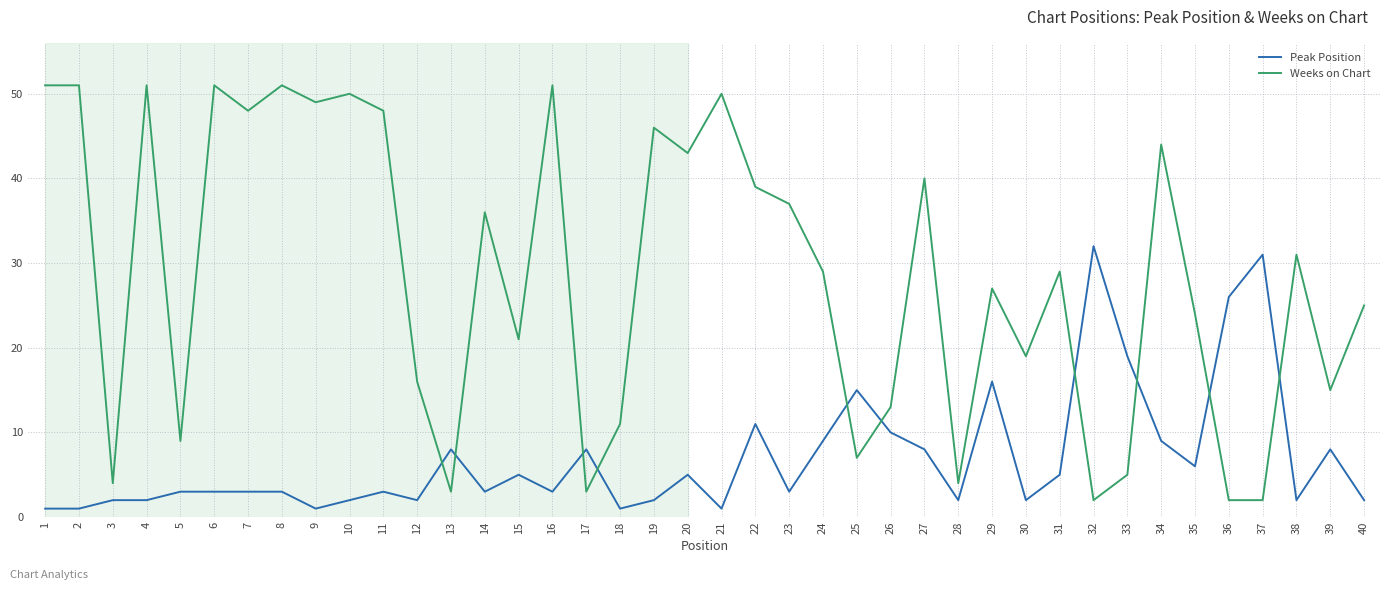

What is the greatest value displayed?

51